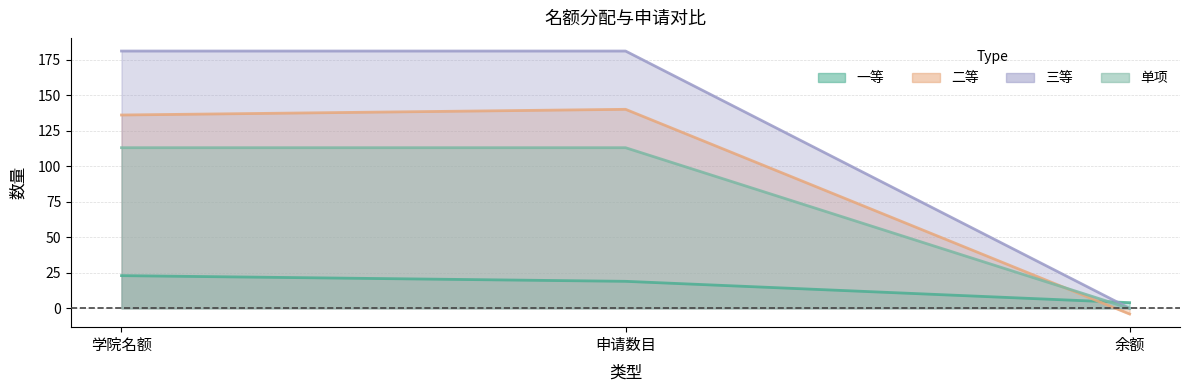

Which label corresponds to the largest value in the chart?

学院名额